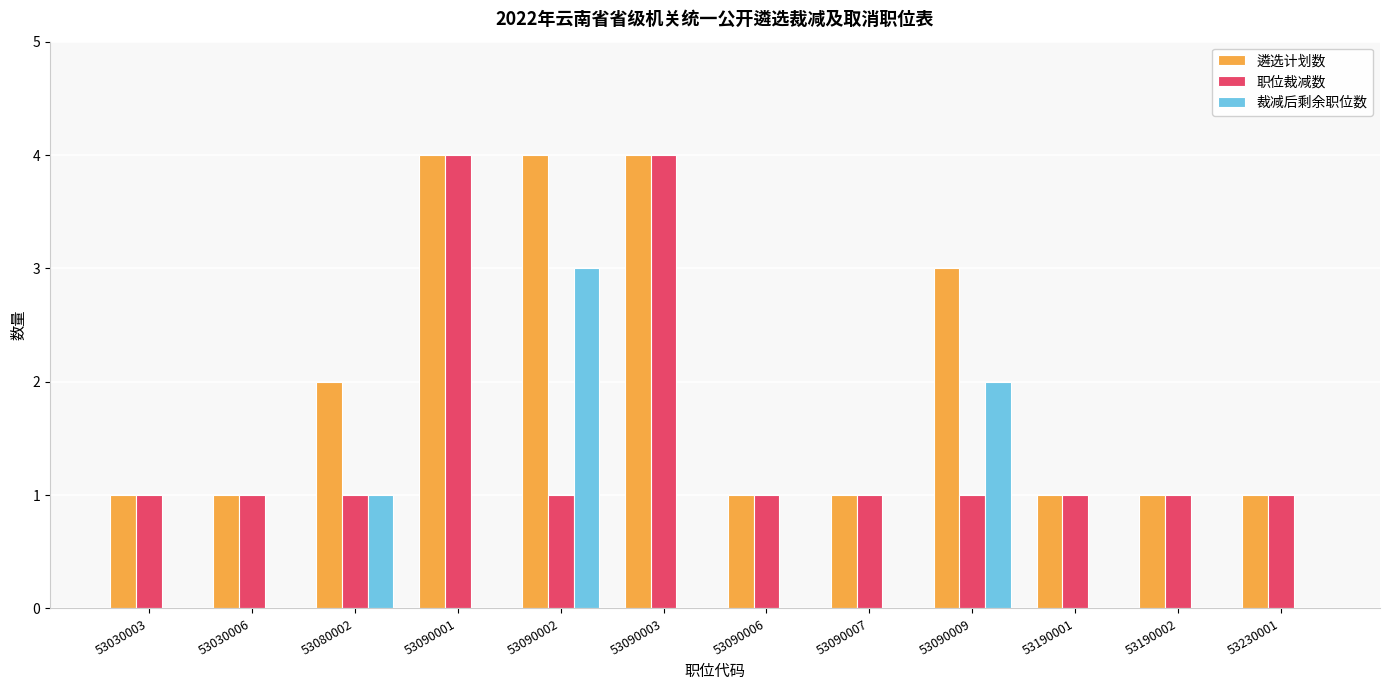

What is the total value across all series at 53090001?

8